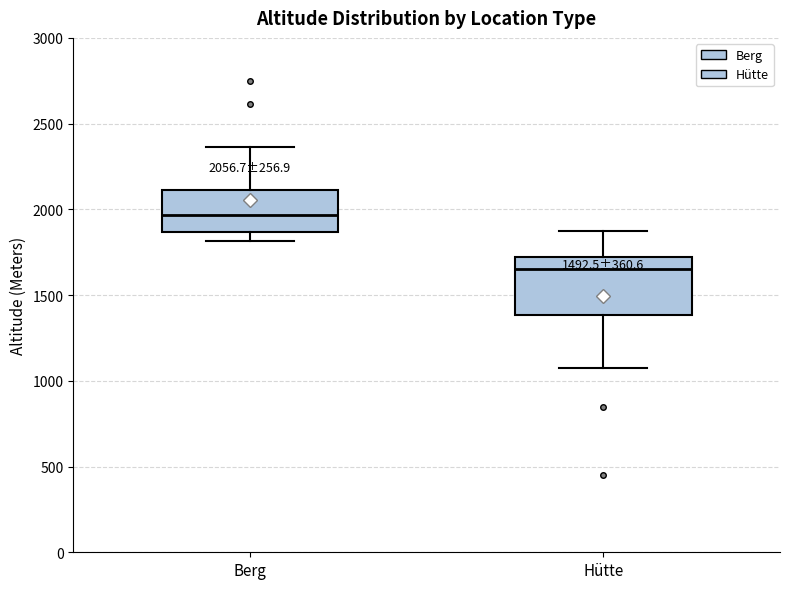

Which box's median line is the highest?

Berg